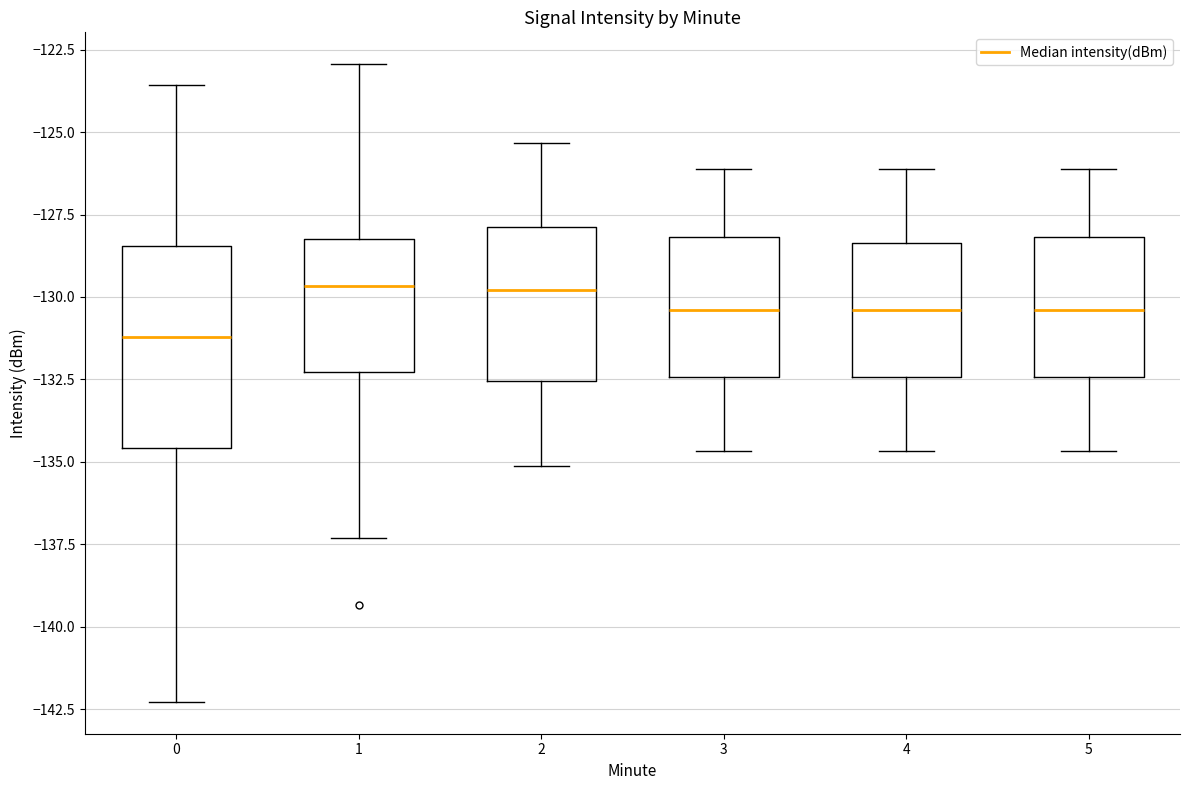

Where does the upper whisker of the box at x = 0 end on the y-axis? The values are not printed on the chart, so give them approximately, as read against the axis.

-123.5